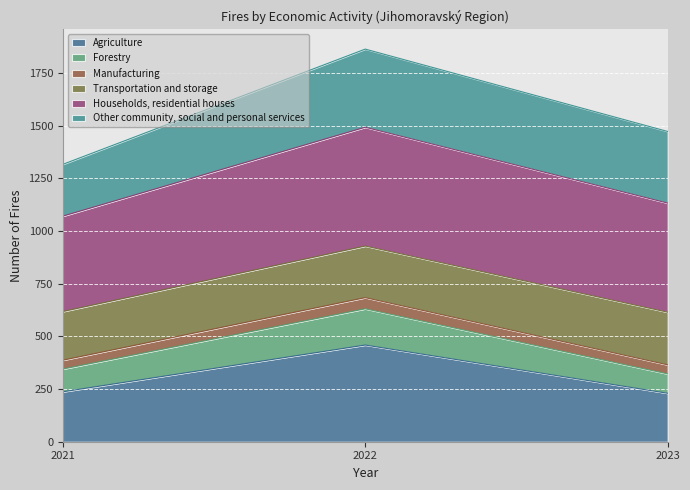

What is the total value across all series at 2022?

1864